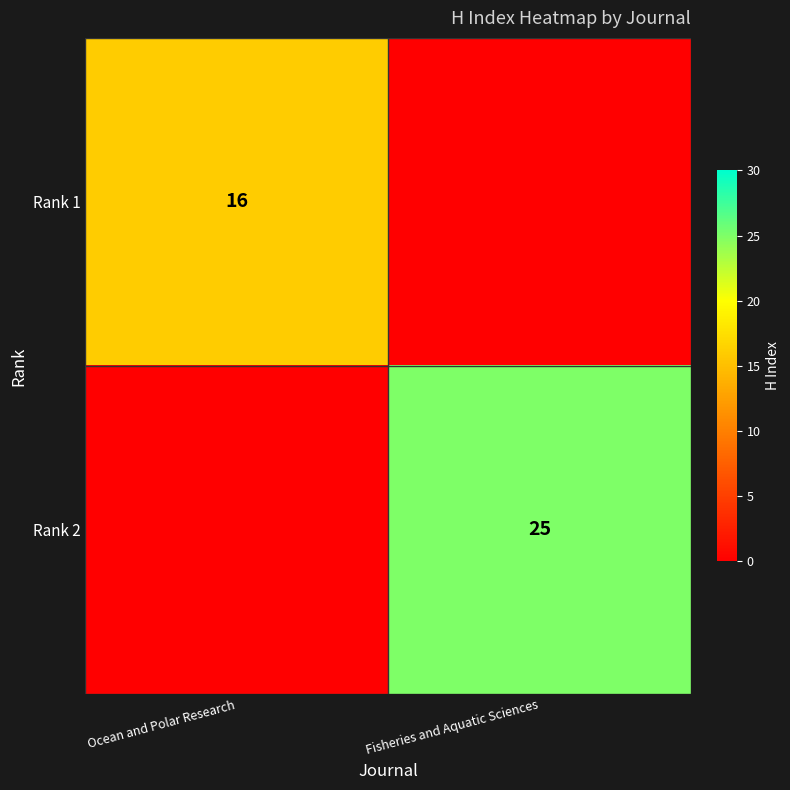

Is it true that Rank 2 equals 25 at Fisheries and Aquatic Sciences?

True